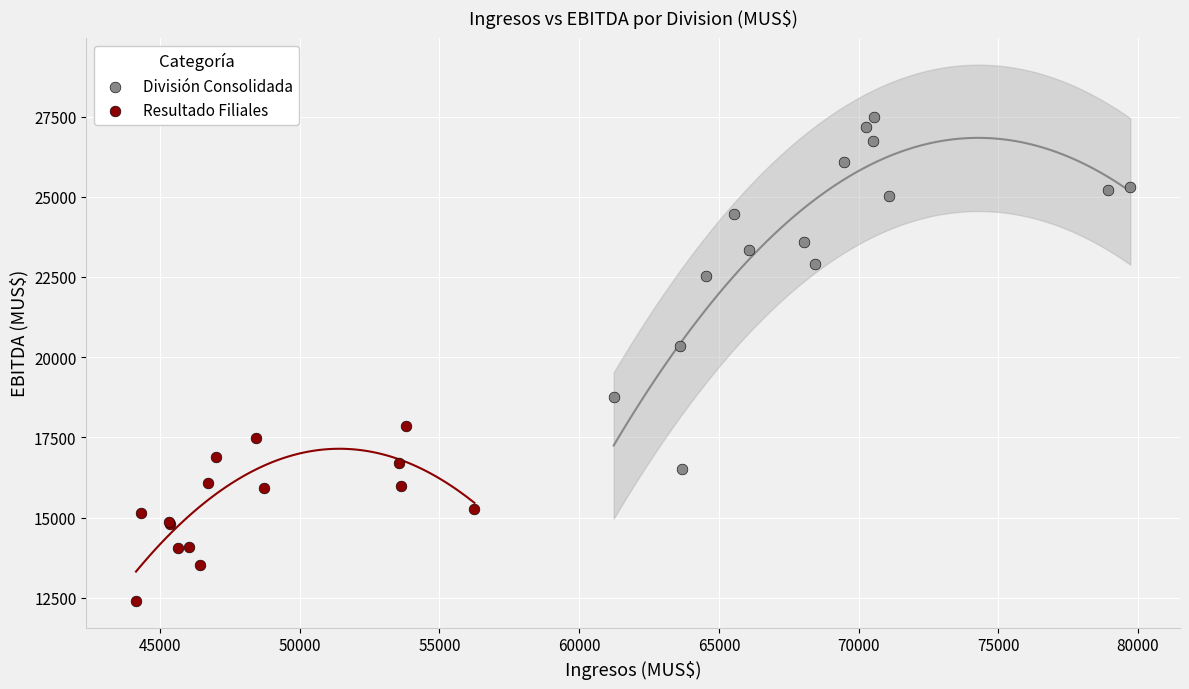

Which series reaches the maximum Y coordinate?

División Consolidada